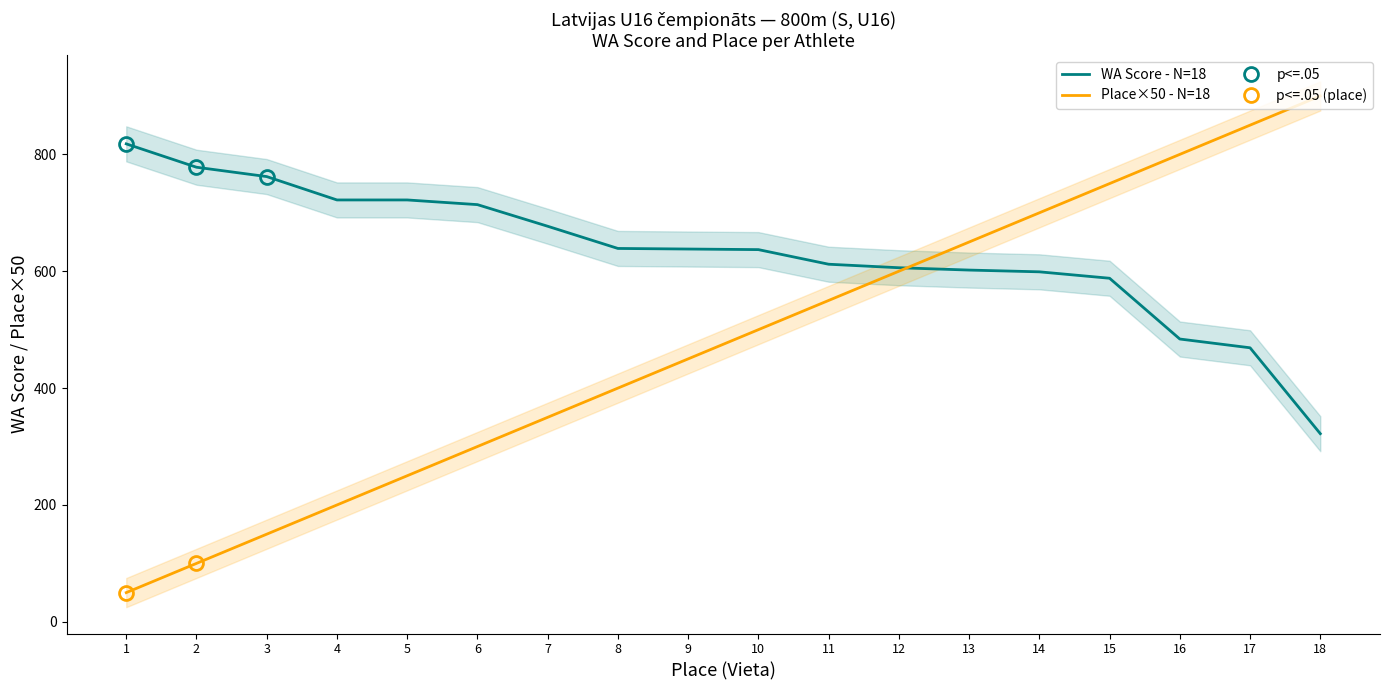

At which category is the sum across all series the highest?

15